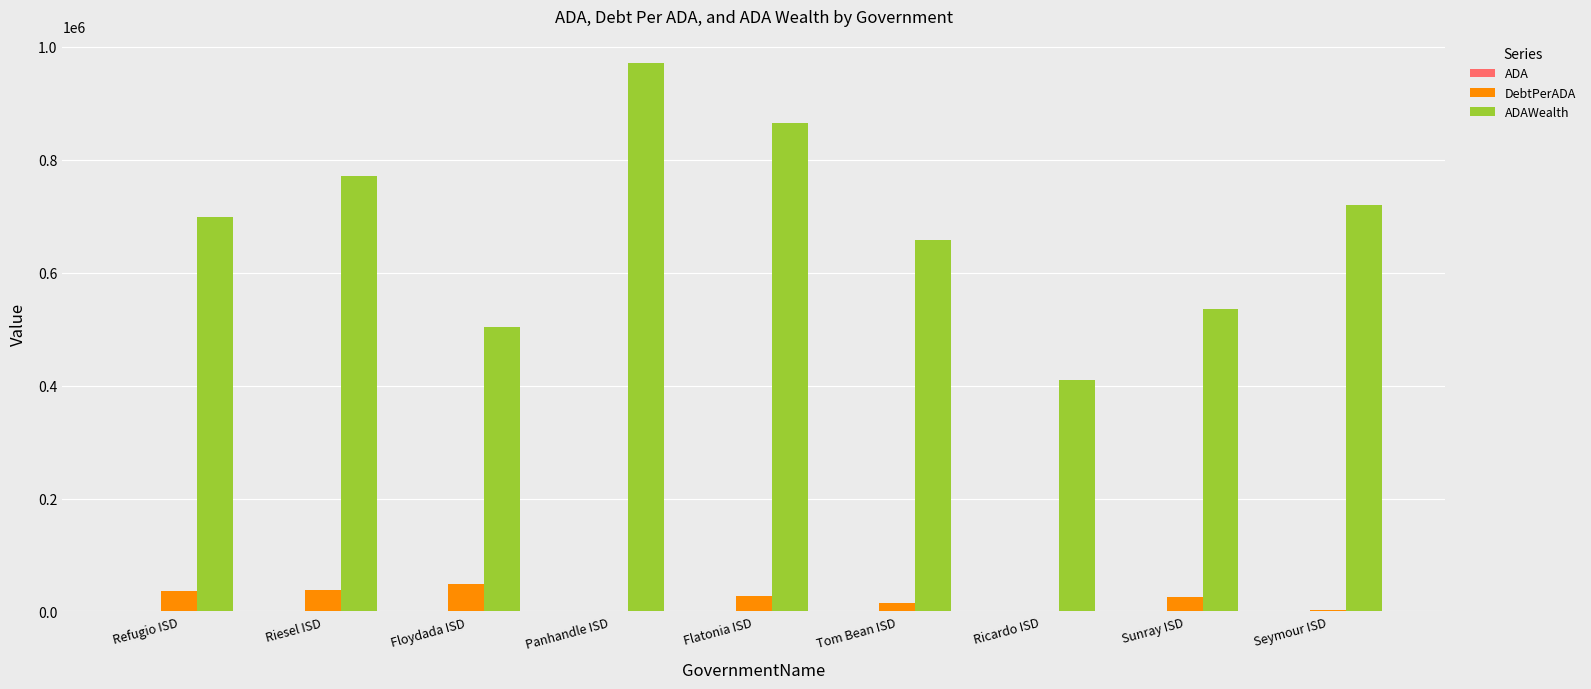

How many categories are shown in the chart?

9